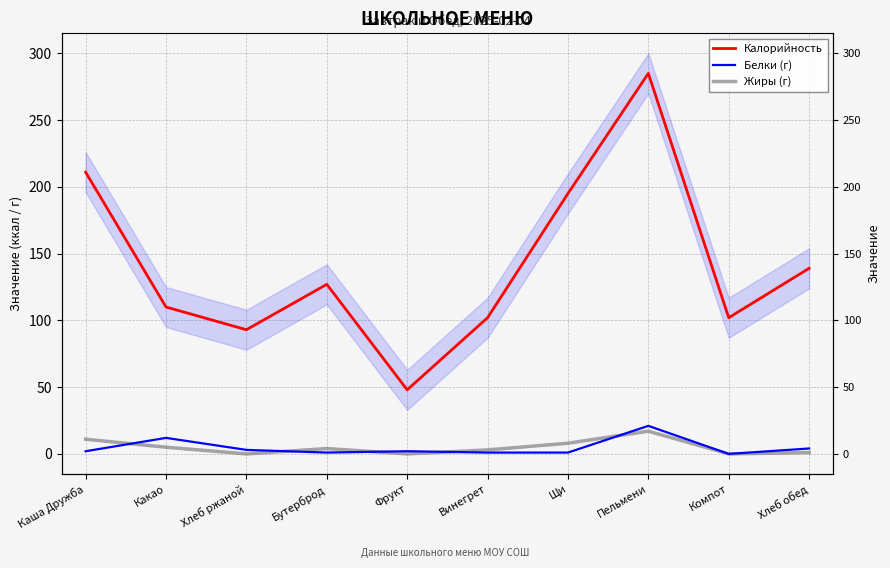

How many lines are shown in the chart?

3